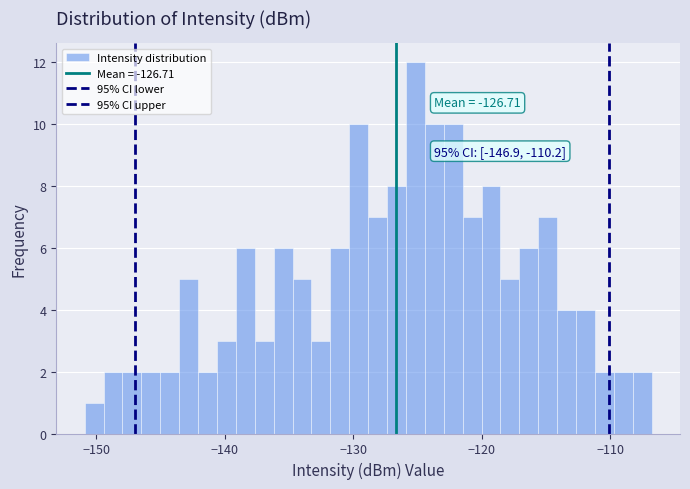

Around what value on the x-axis is the tallest bar? Give the approximate position of its centre, as read against the axis.

-125